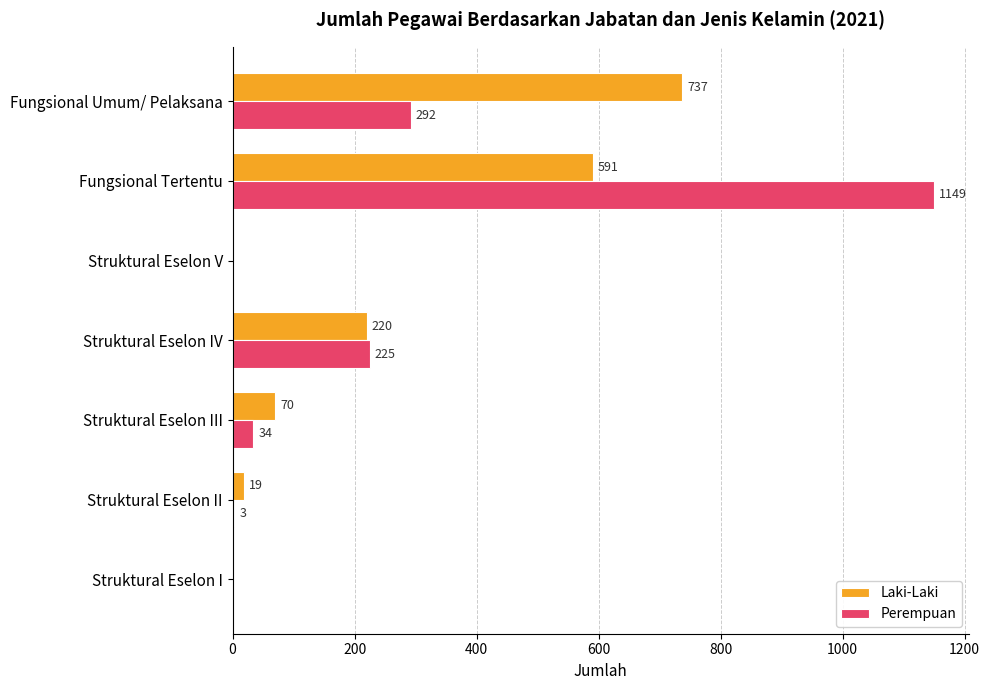

What is the sum of all Laki-Laki values?

1637